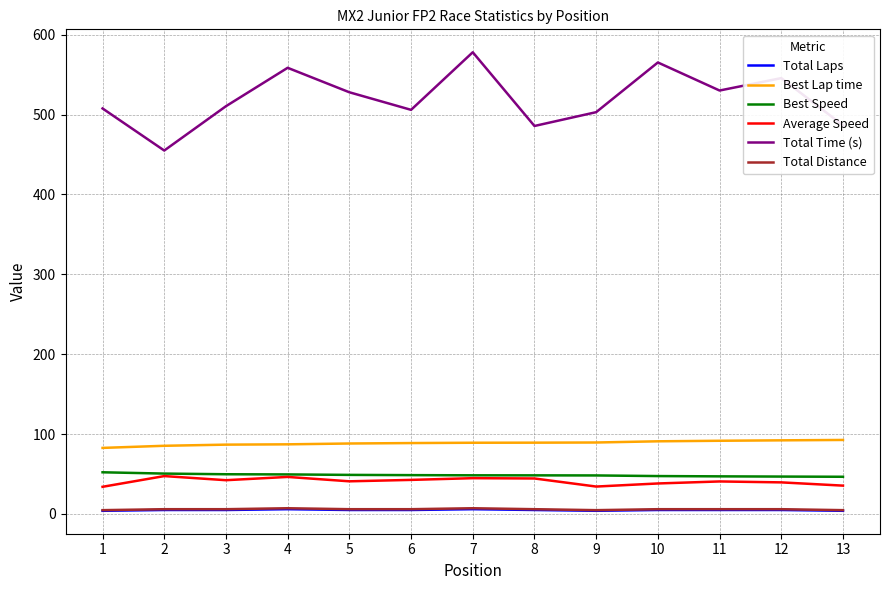

Which series has the largest range (max minus min)?

Total Time (s)